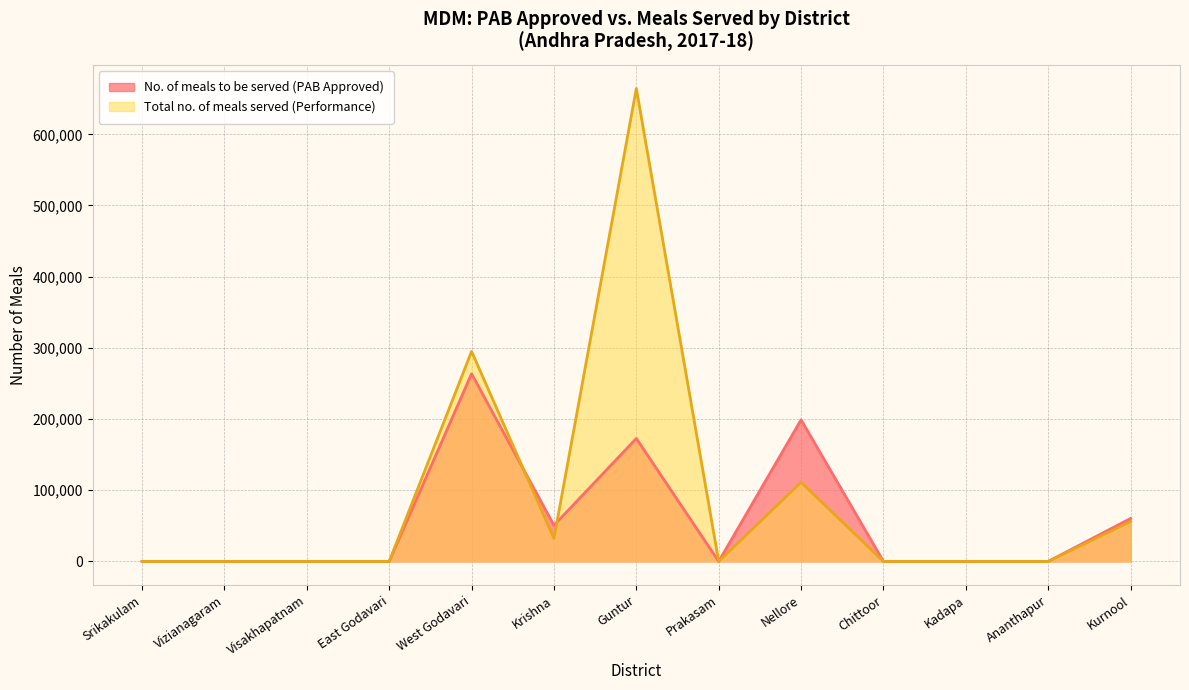

List the series in order of their overall mean, lowest first.

No. of meals to be served (PAB Approved), Total no. of meals served (Performance)